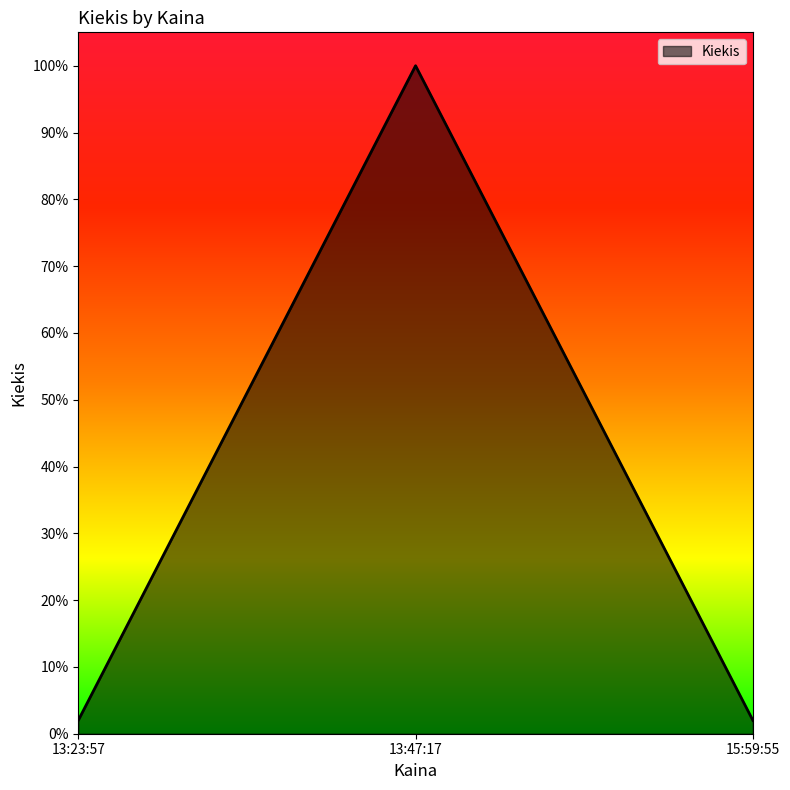

List the labels in order of value, largest first.

13:47:17, 13:23:57, 15:59:55